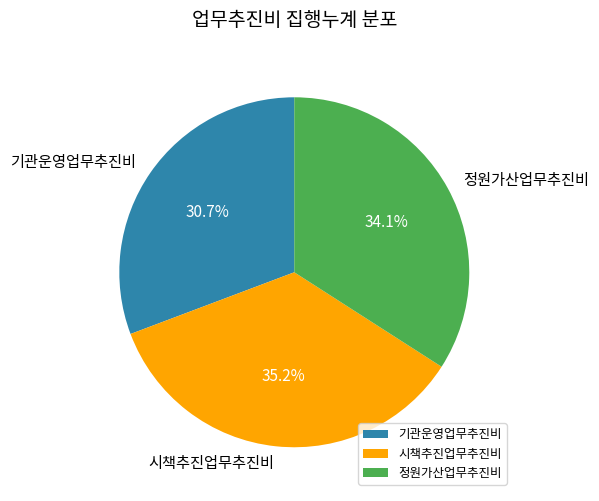

Count the number of slices in the pie.

3